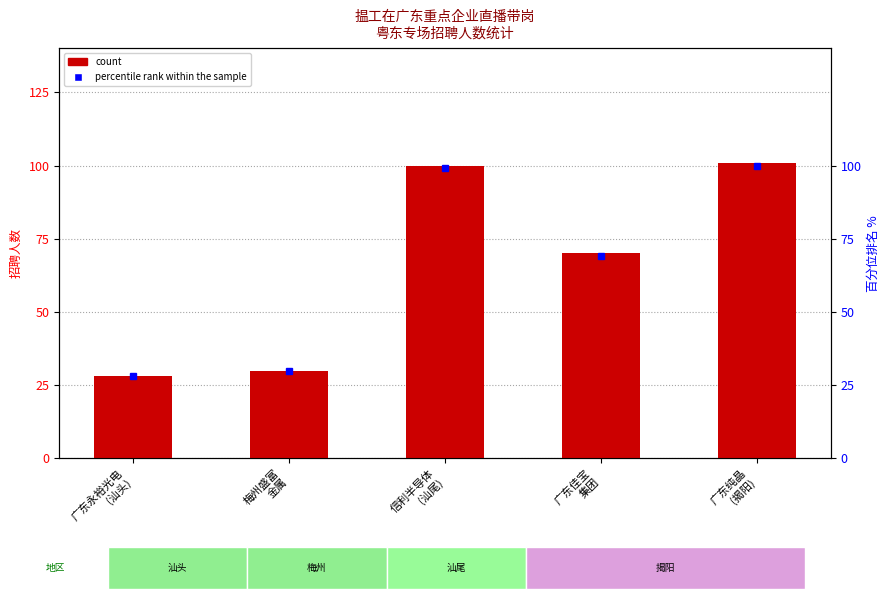

What is the sum of all count values?

329